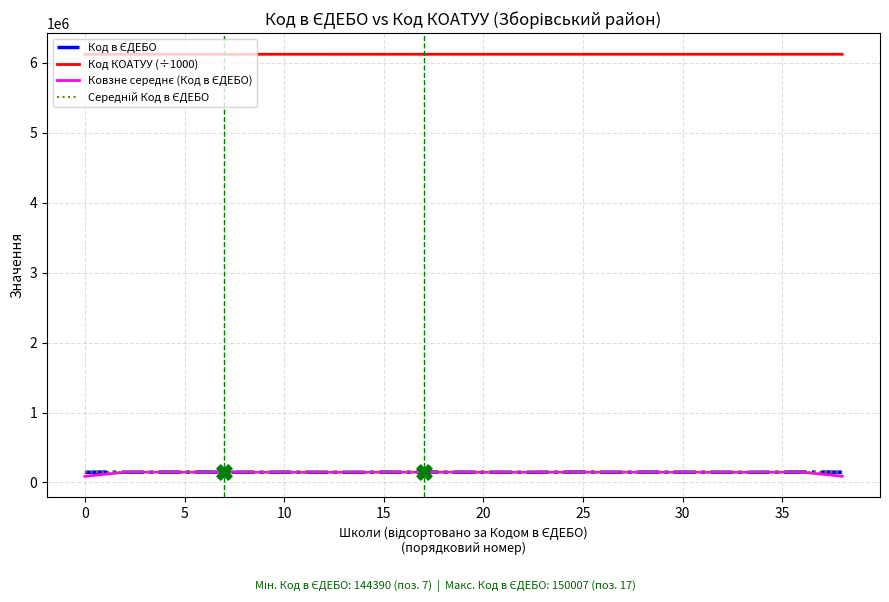

Which series has the largest total across all categories?

Код КОАТУУ (÷1000)